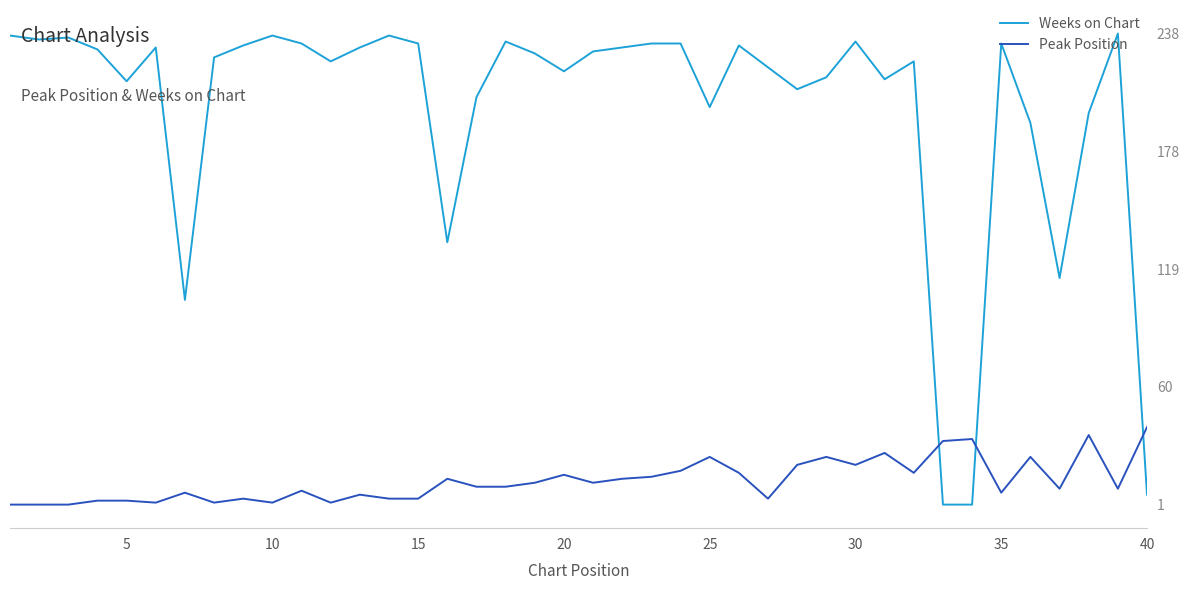

At how many categories does at least one series exceed 92?

37